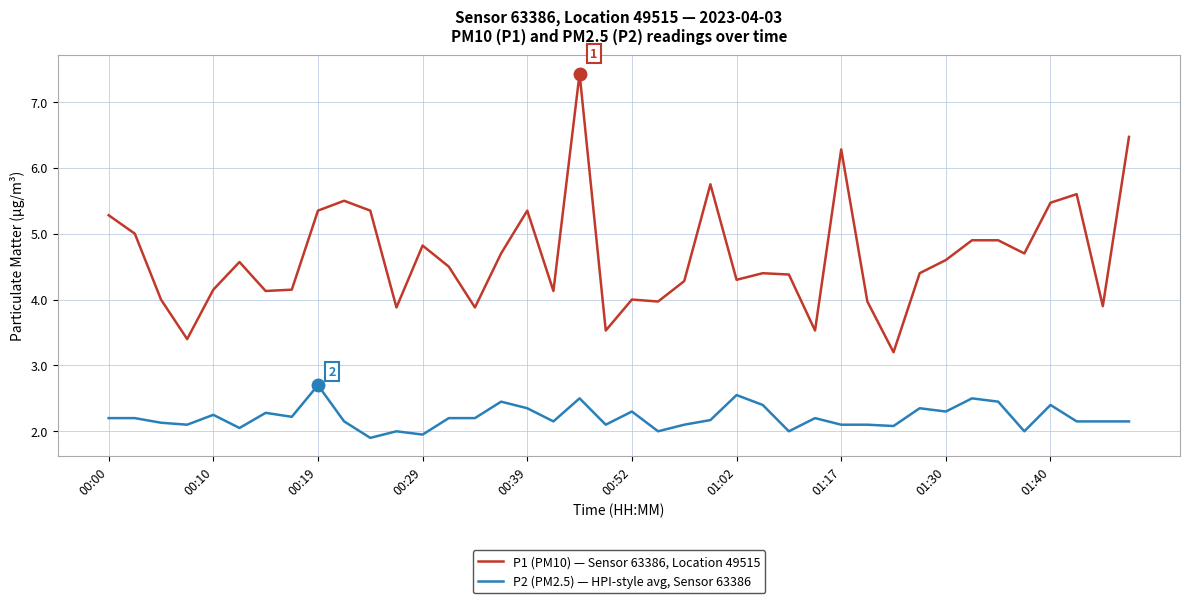

Which series has the widest spread of values?

P1 (PM10) — Sensor 63386, Location 49515